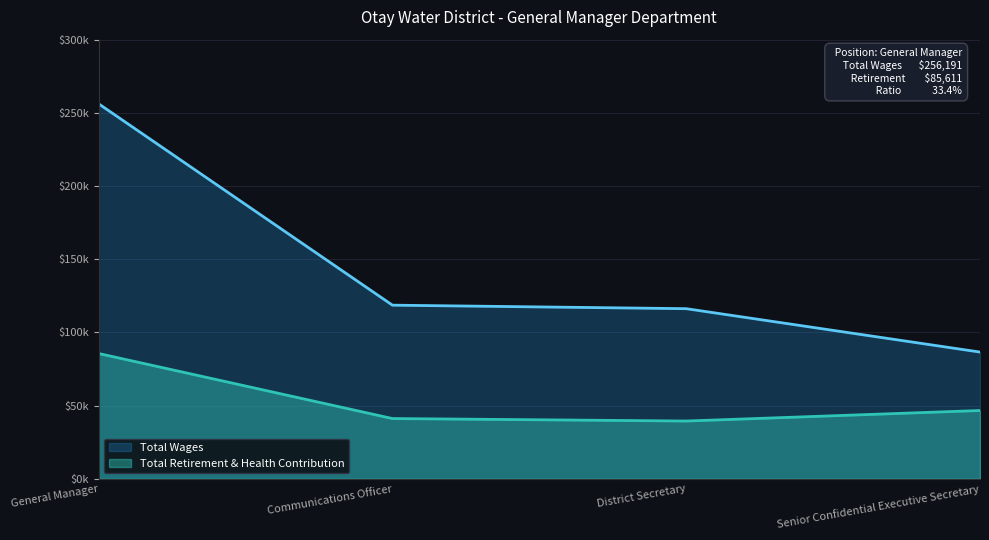

What is the label of the 3rd point from the right?

Communications Officer